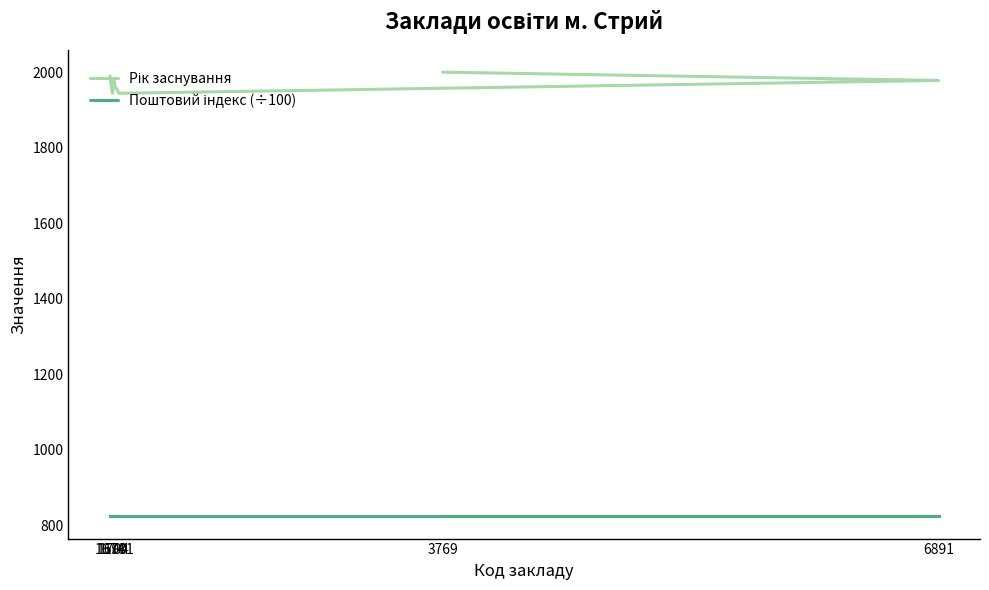

What is the highest value of the Поштовий індекс (÷100) series?

824